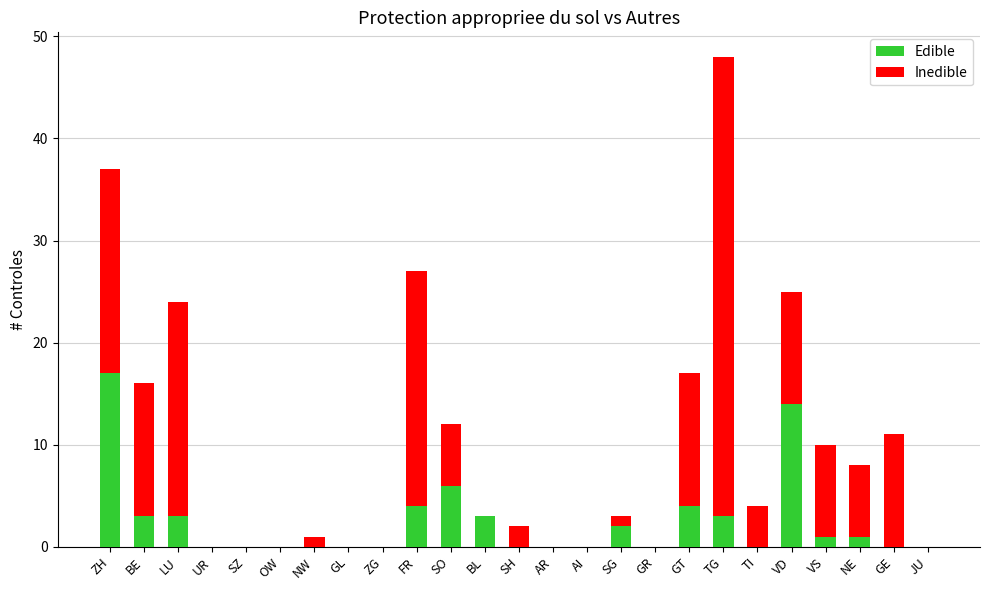

What is the sum of all Edible values?

61